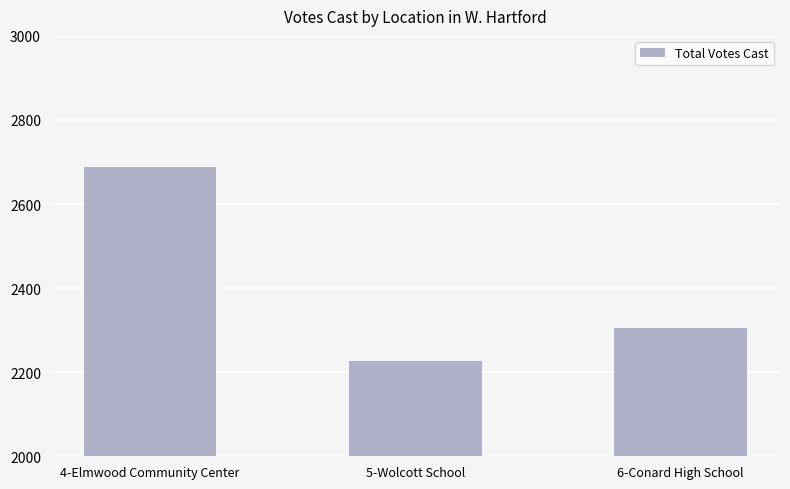

What is the maximum value shown in the chart?

2689